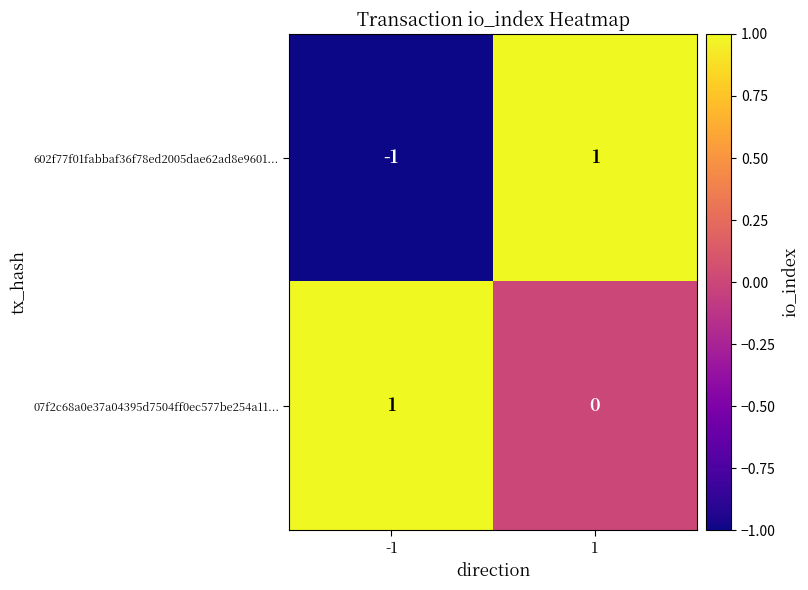

Which series changed the most between -1 and 1?

602f77f01fabbaf36f78ed2005dae62ad8e9601...